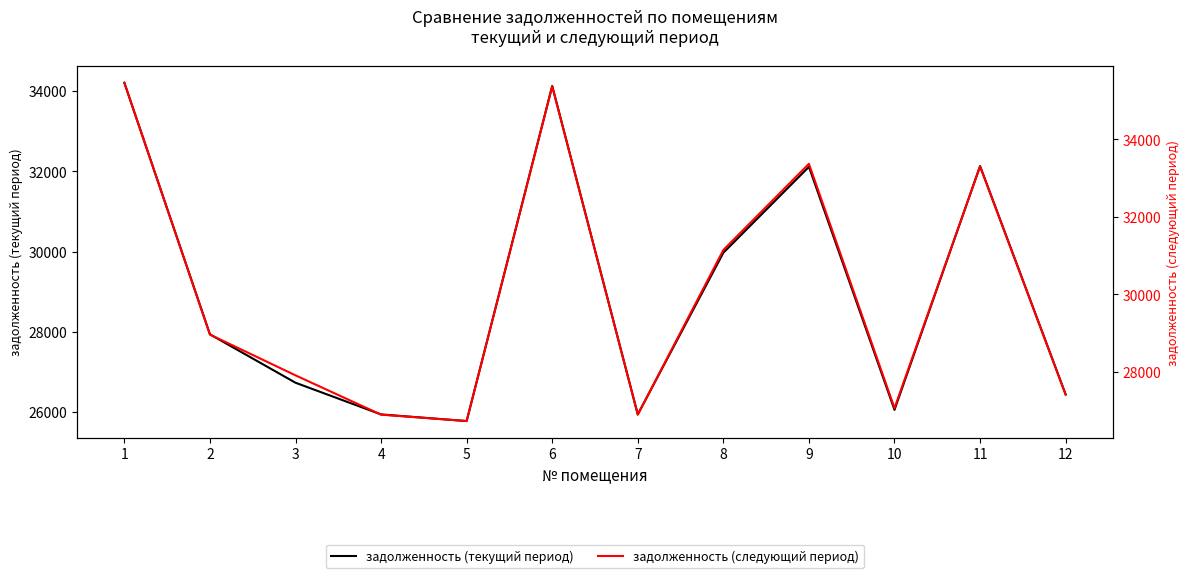

True or false: задолженность (следующий период) has a value of 48780.3 at 9.

False